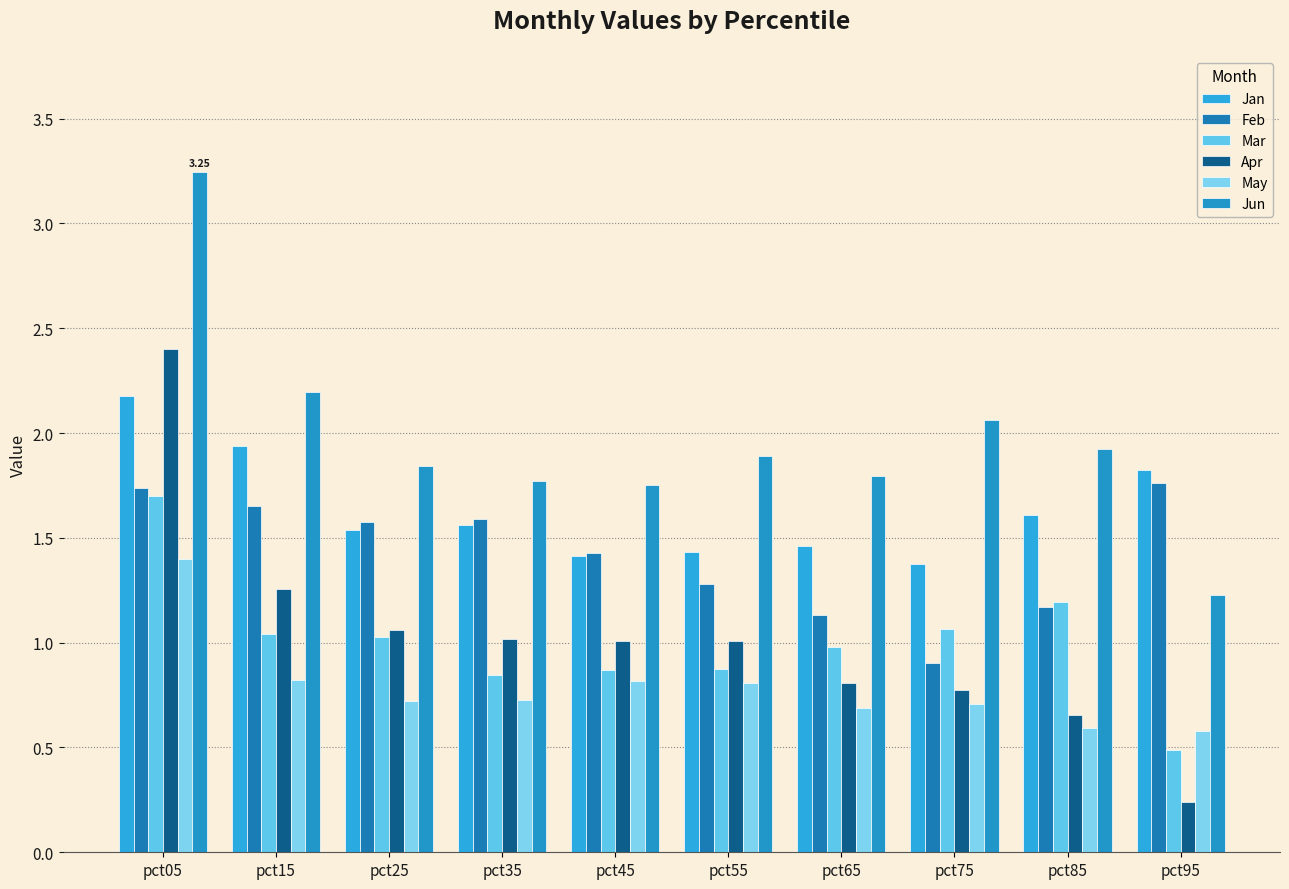

What is the average value of the Apr series?

1.0